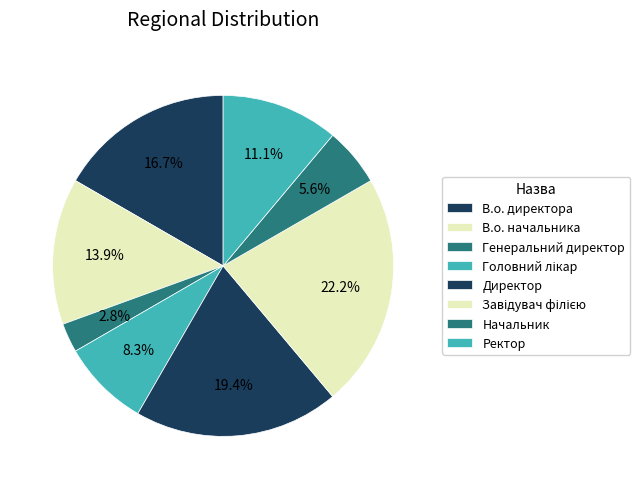

To the nearest percent, what portion does Начальник represent?

6%